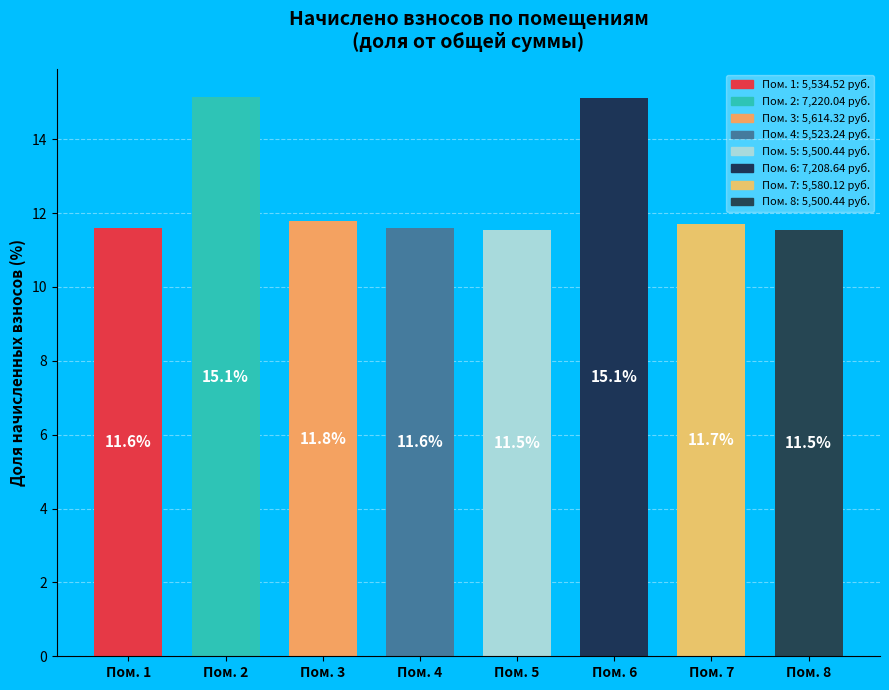

Approximately how many times larger is the value at Пом. 1 compared to Пом. 7?

1.0